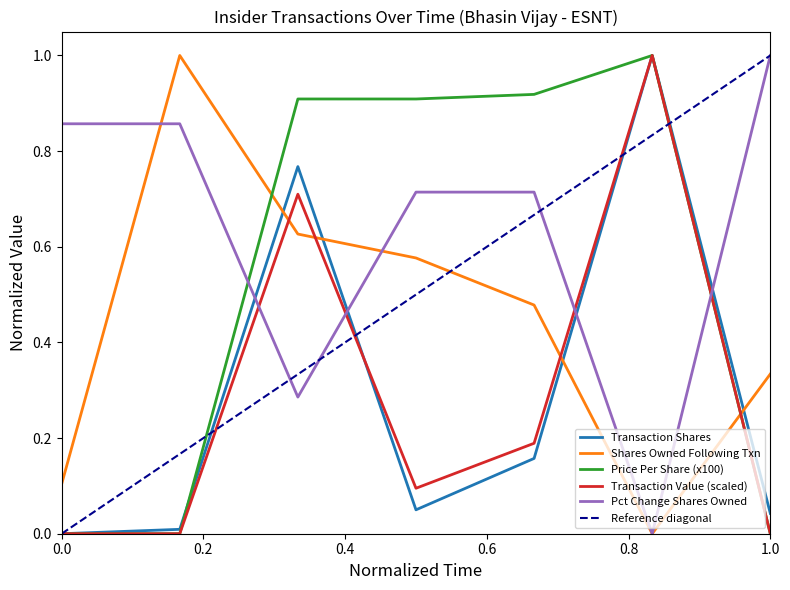

True or false: transactionShares and pctchgSharesOwned cross at least once.

True